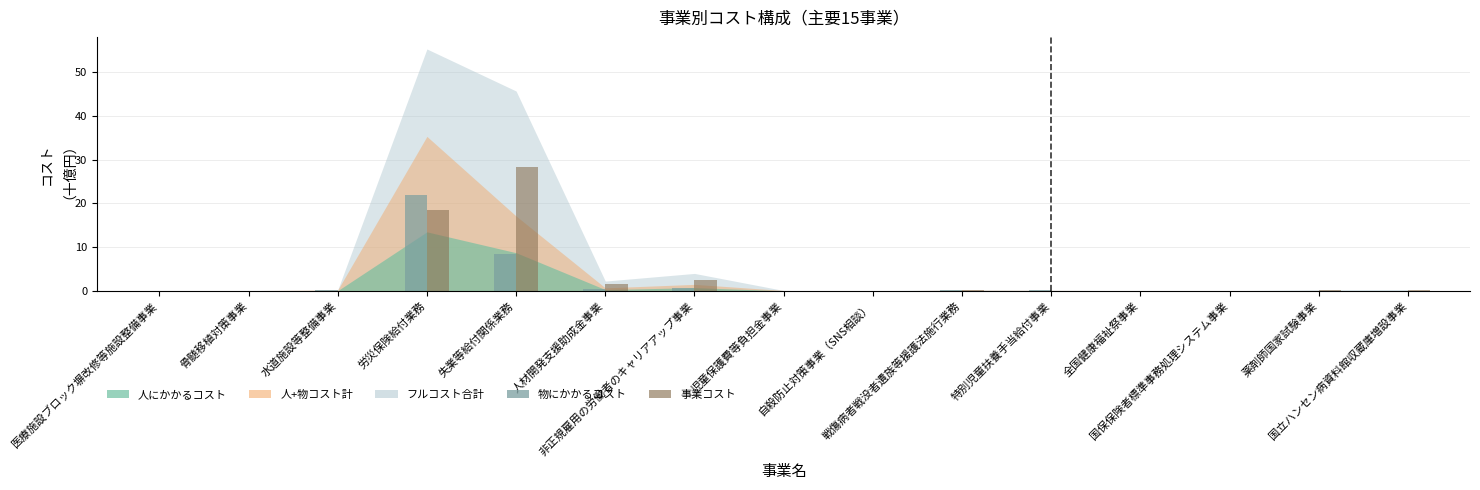

What is the maximum value for 事業コスト?

28.4